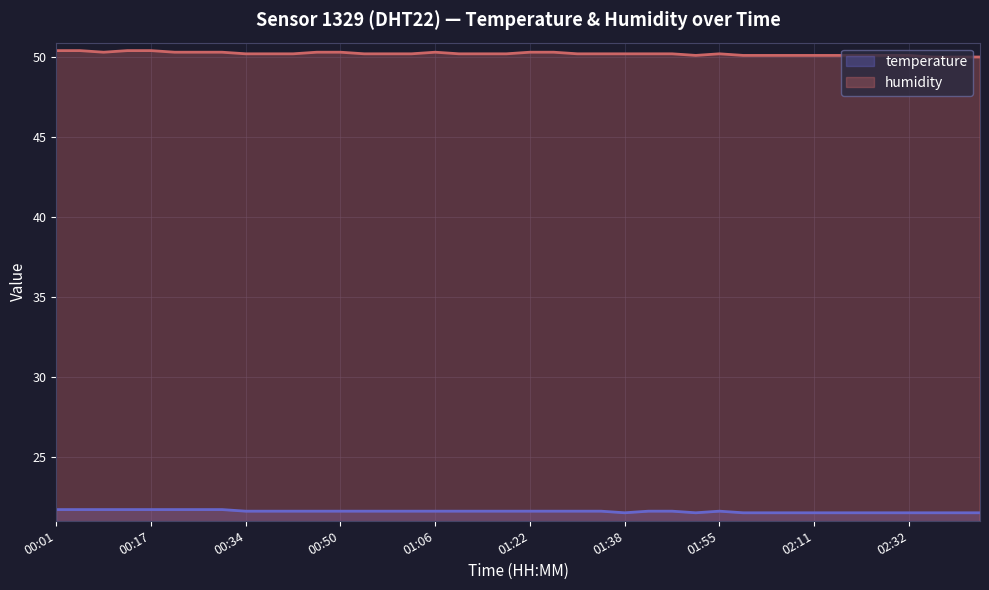

Reading left to right, what are all the values shown in this chart?

temperature: 00:01=21.7	00:05=21.7	00:09=21.7	00:13=21.7	00:17=21.7	00:21=21.7	00:26=21.7	00:30=21.7	00:34=21.6	00:38=21.6	00:42=21.6	00:46=21.6	00:50=21.6	00:54=21.6	00:58=21.6	01:02=21.6	01:06=21.6	01:10=21.6	01:14=21.6	01:18=21.6	01:22=21.6	01:26=21.6	01:30=21.6	01:34=21.6	01:38=21.5	01:42=21.6	01:46=21.6	01:51=21.5	01:55=21.6	01:59=21.5	02:03=21.5	02:07=21.5	02:11=21.5	02:15=21.5	02:19=21.5	02:27=21.5	02:32=21.5	02:36=21.5	02:40=21.5	02:44=21.5
humidity: 00:01=50.4	00:05=50.4	00:09=50.3	00:13=50.4	00:17=50.4	00:21=50.3	00:26=50.3	00:30=50.3	00:34=50.2	00:38=50.2	00:42=50.2	00:46=50.3	00:50=50.3	00:54=50.2	00:58=50.2	01:02=50.2	01:06=50.3	01:10=50.2	01:14=50.2	01:18=50.2	01:22=50.3	01:26=50.3	01:30=50.2	01:34=50.2	01:38=50.2	01:42=50.2	01:46=50.2	01:51=50.1	01:55=50.2	01:59=50.1	02:03=50.1	02:07=50.1	02:11=50.1	02:15=50.1	02:19=50.1	02:27=50.1	02:32=50.1	02:36=50.0	02:40=50.0	02:44=50.0